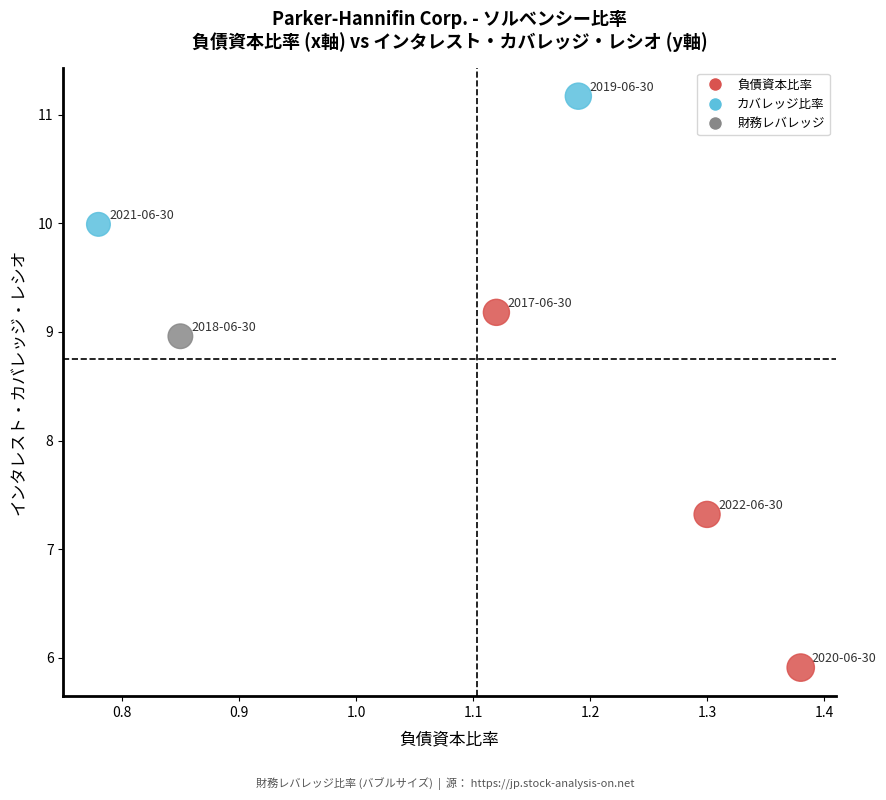

What Y value in the scatter plot is closest to 8?

7.3